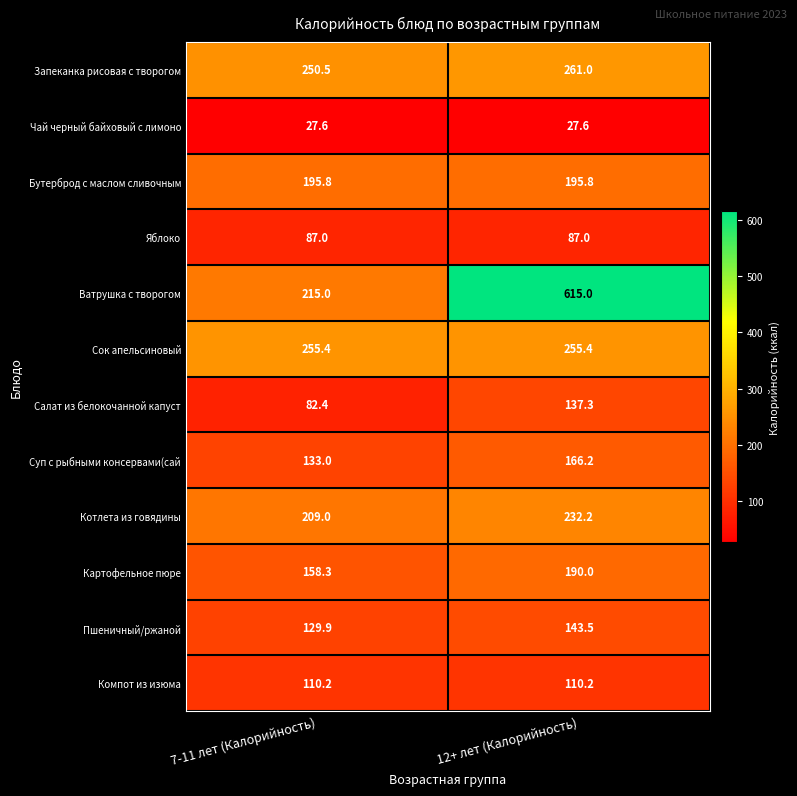

Which series has the largest total across all categories?

Ватрушка с творогом